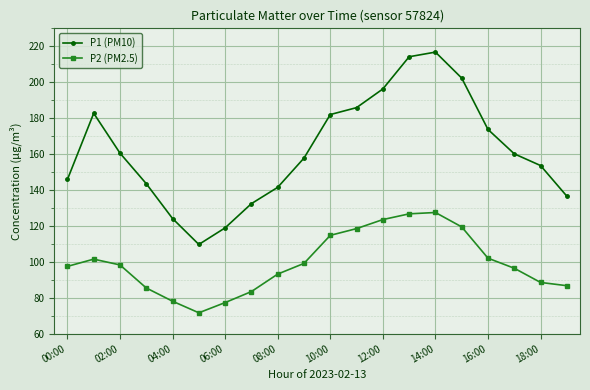

Is this an area chart (filled region under the line)?

No